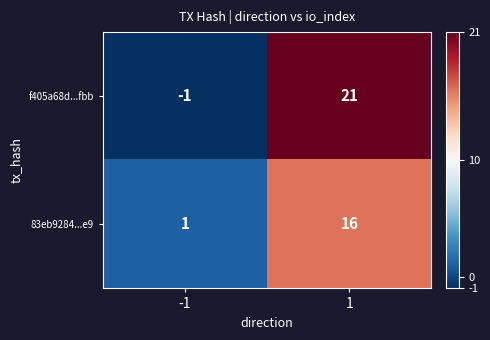

Reading left to right, what are all the values shown in this chart?

f405a68d...fbb: -1=-1	1=21
83eb9284...e9: -1=1	1=16